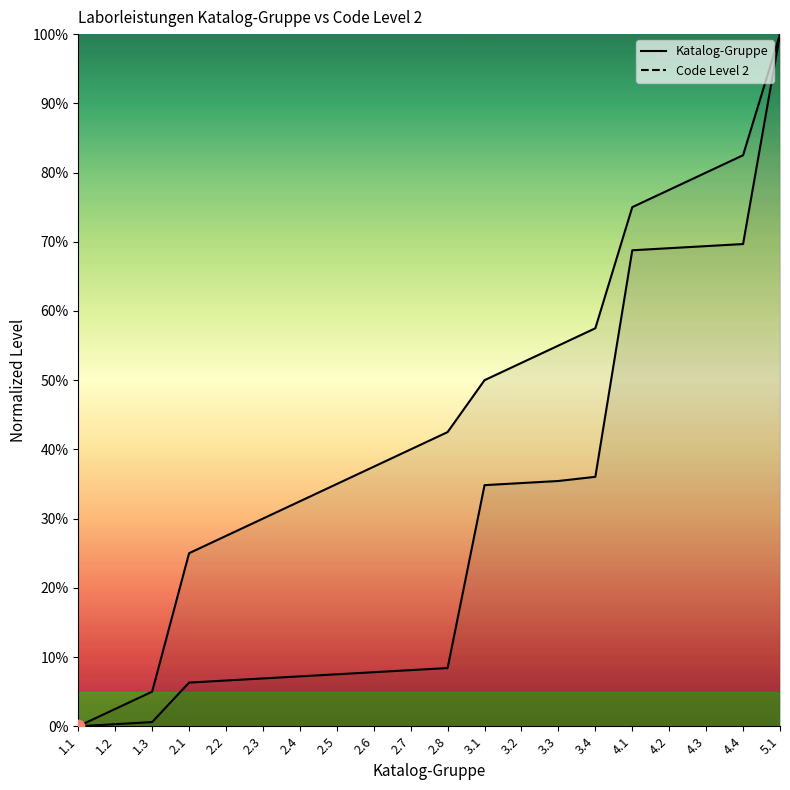

What is the total value across all series at 3.3?

90.4